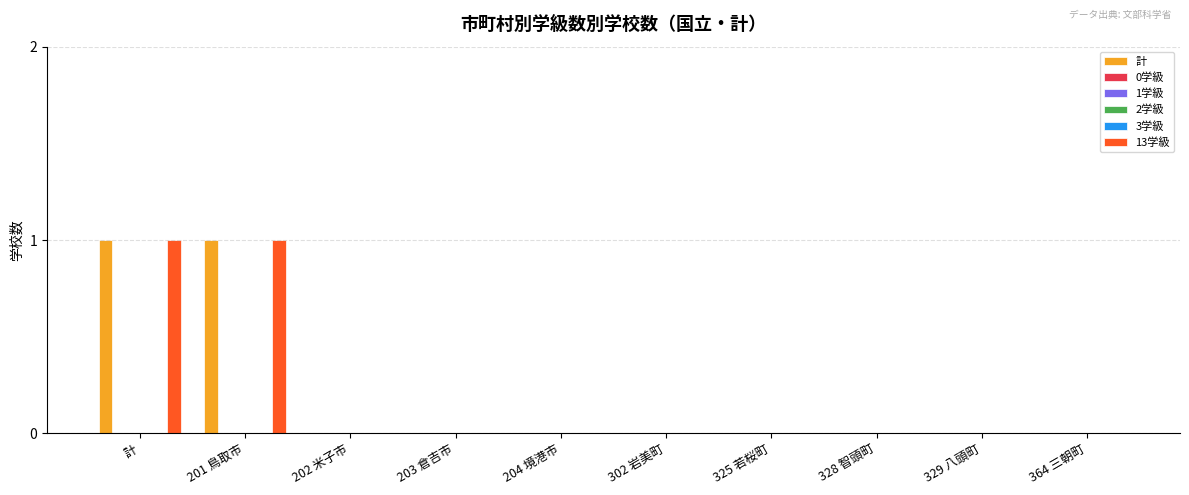

The 計 series shows 0 at 203 倉吉市. True or false?

False